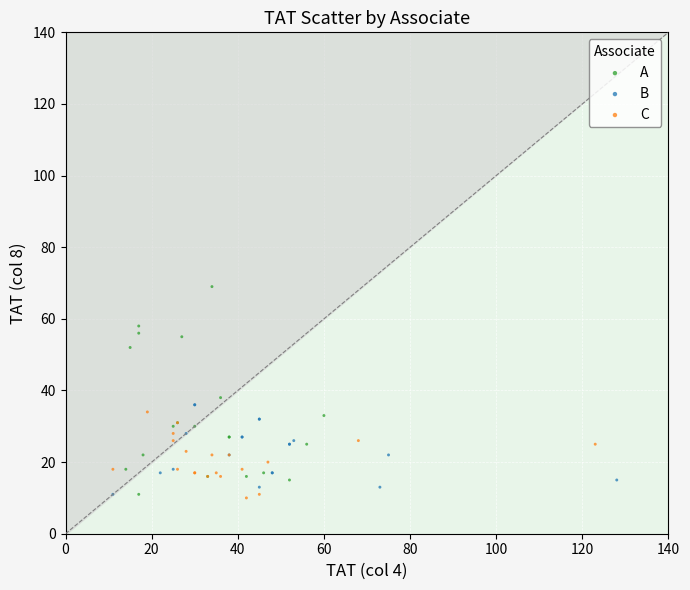

What are all the series names shown in the legend?

A, B, C